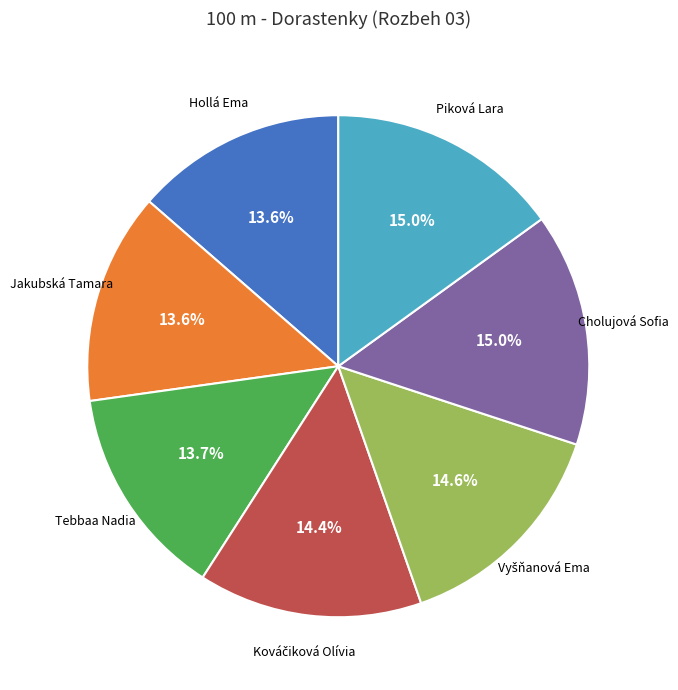

Is there a majority slice in this chart?

No